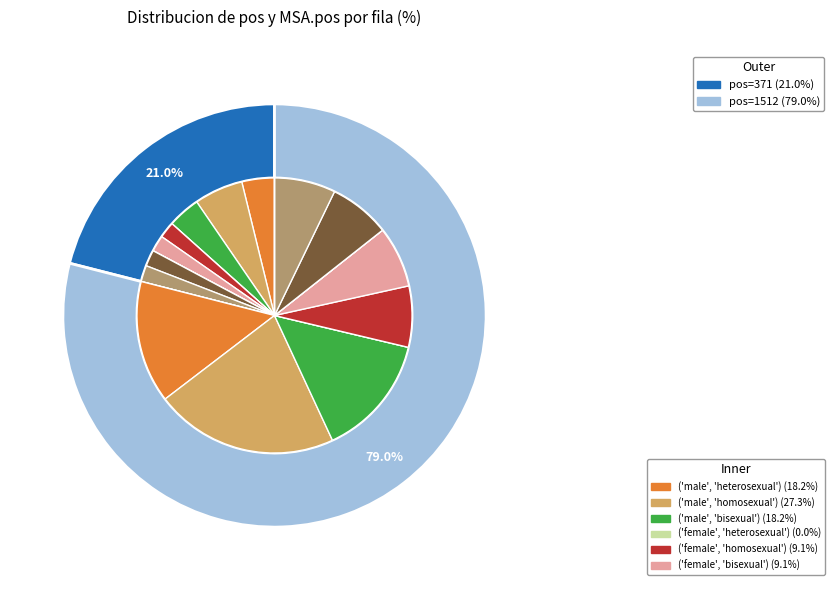

The 1512 slice represents 79% of the pie. True or false?

True